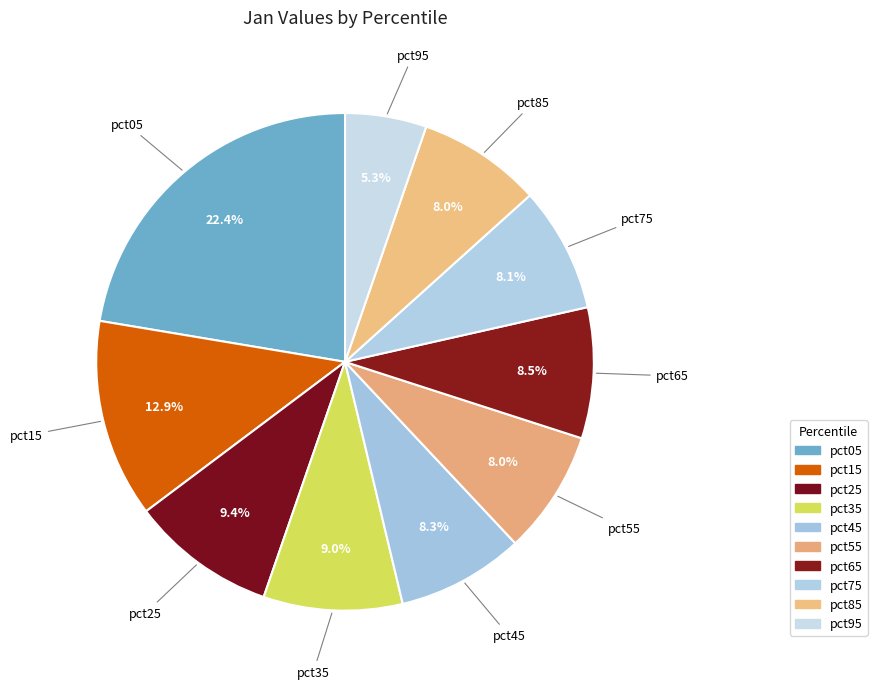

True or false: pct55 accounts for 8% of the total.

True